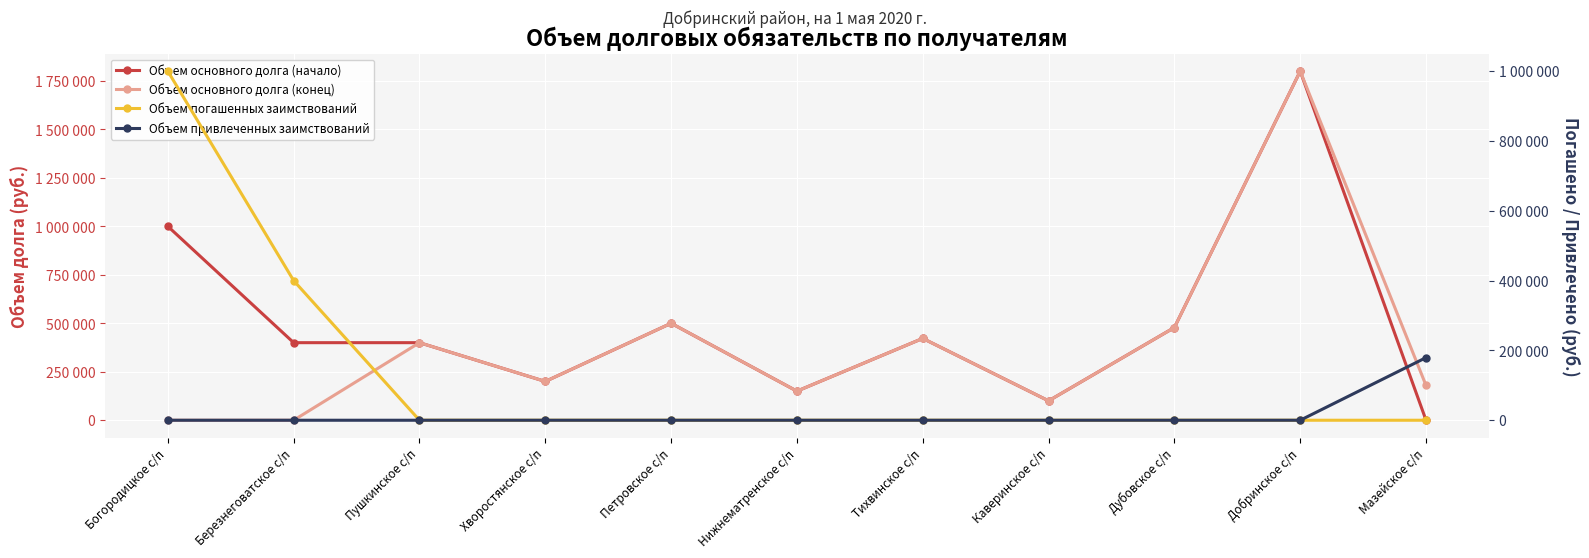

What is the difference between the second highest and second lowest values in the Объем основного долга (начало) series?

900000